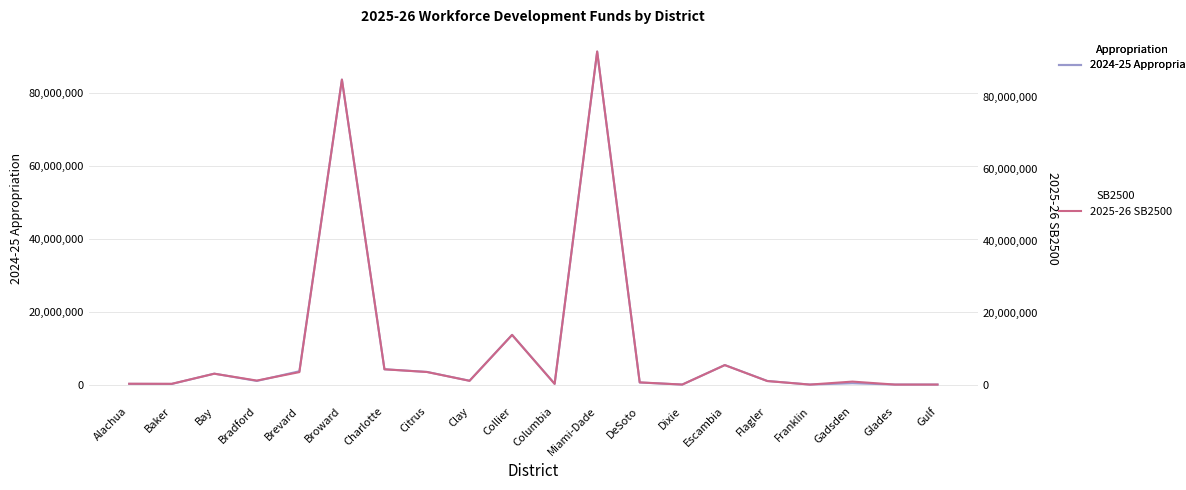

What is the total value across all series at Bradford?

2300732